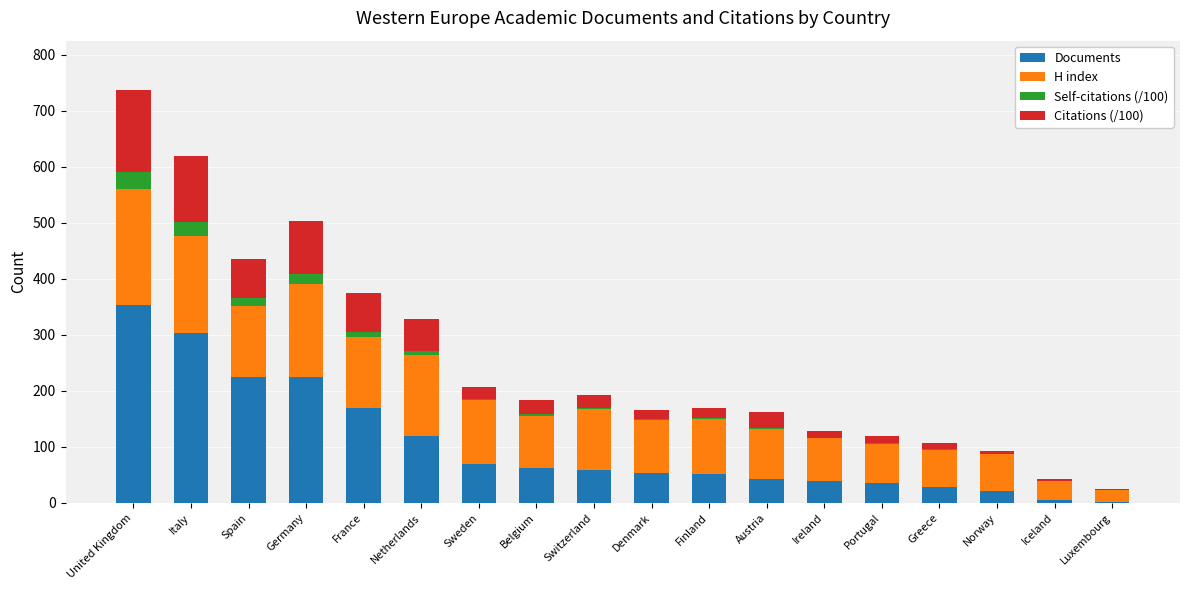

What is the highest value of the Documents series?

354.0